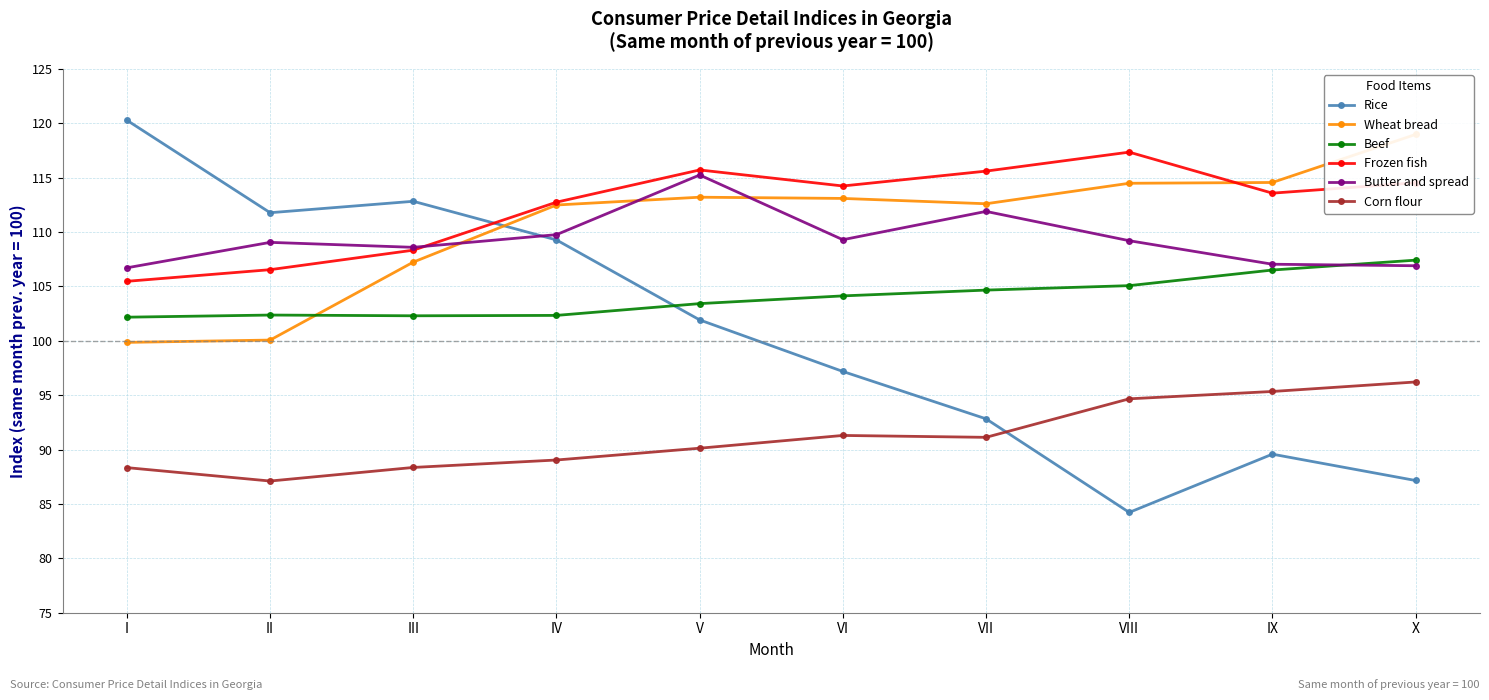

True or false: Wheat bread and Rice intersect in this chart.

True